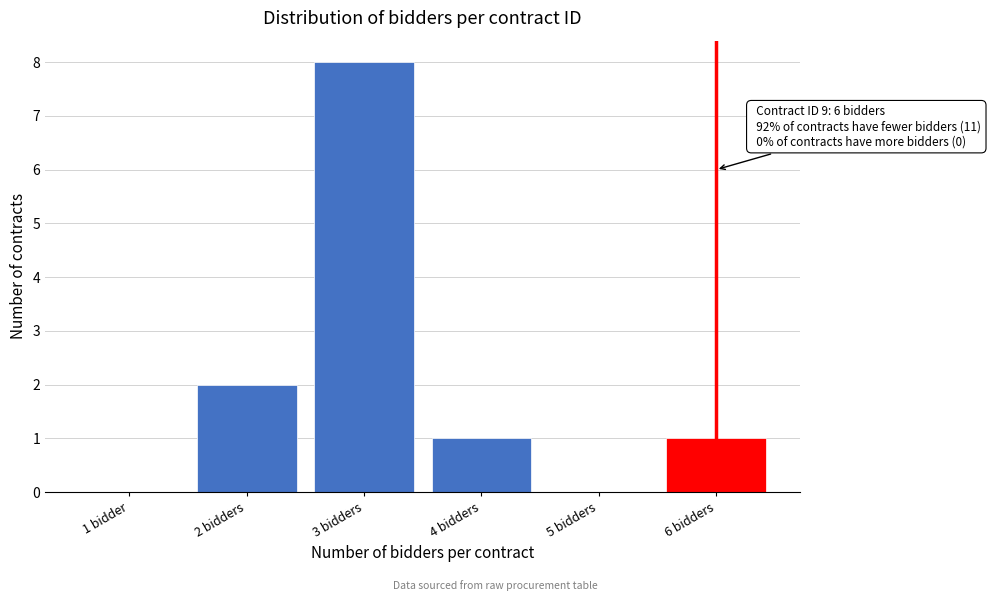

Reading left to right, transcribe all the data shown in this chart.

1 bidder=0	2 bidders=2	3 bidders=8	4 bidders=1	5 bidders=0	6 bidders=1